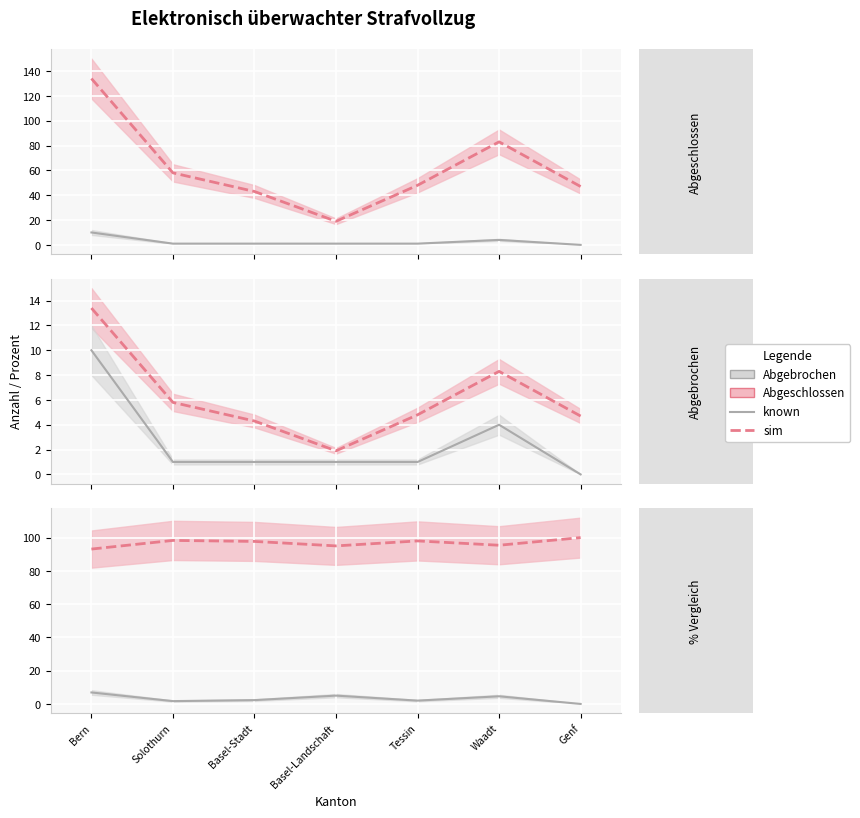

Is it true that Abgeschlossen equals 95.0 at Basel-Landschaft?

True